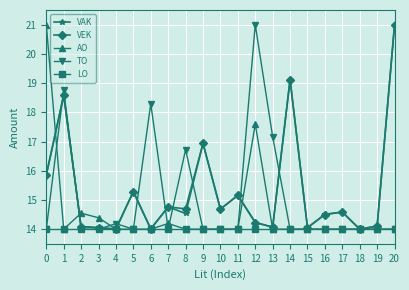

Which series ends up on top after the final intersection of VEK and AO?

VEK